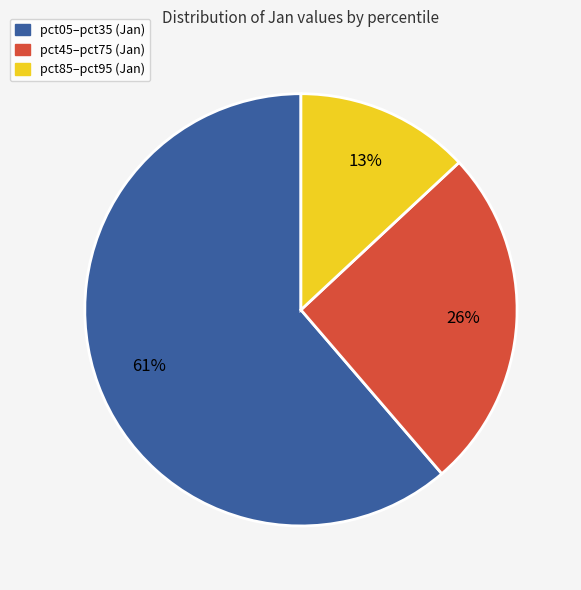

Does any single category account for the majority?

Yes